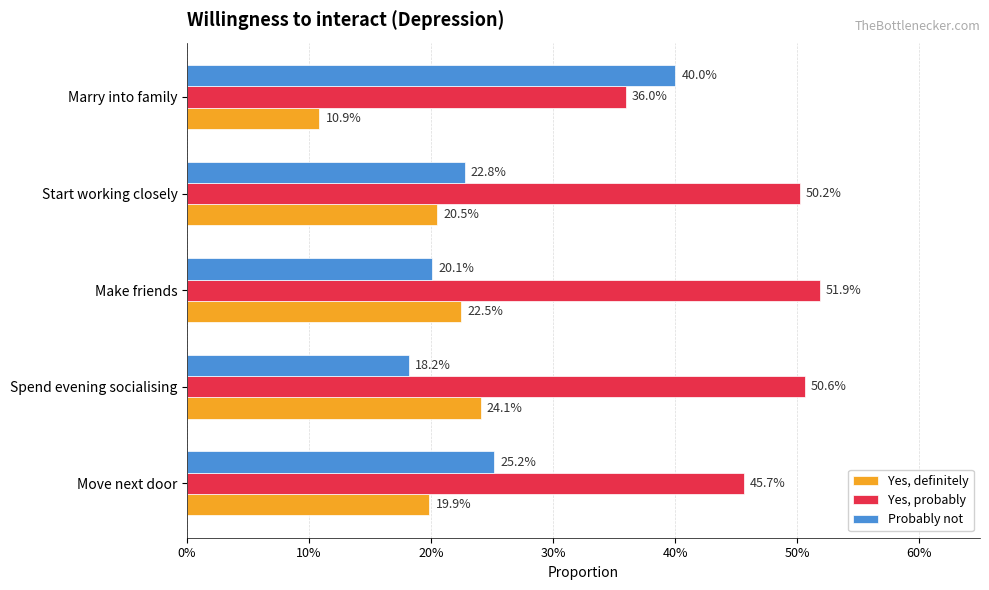

What are all the series names shown in the legend?

Yes, definitely, Yes, probably, Probably not